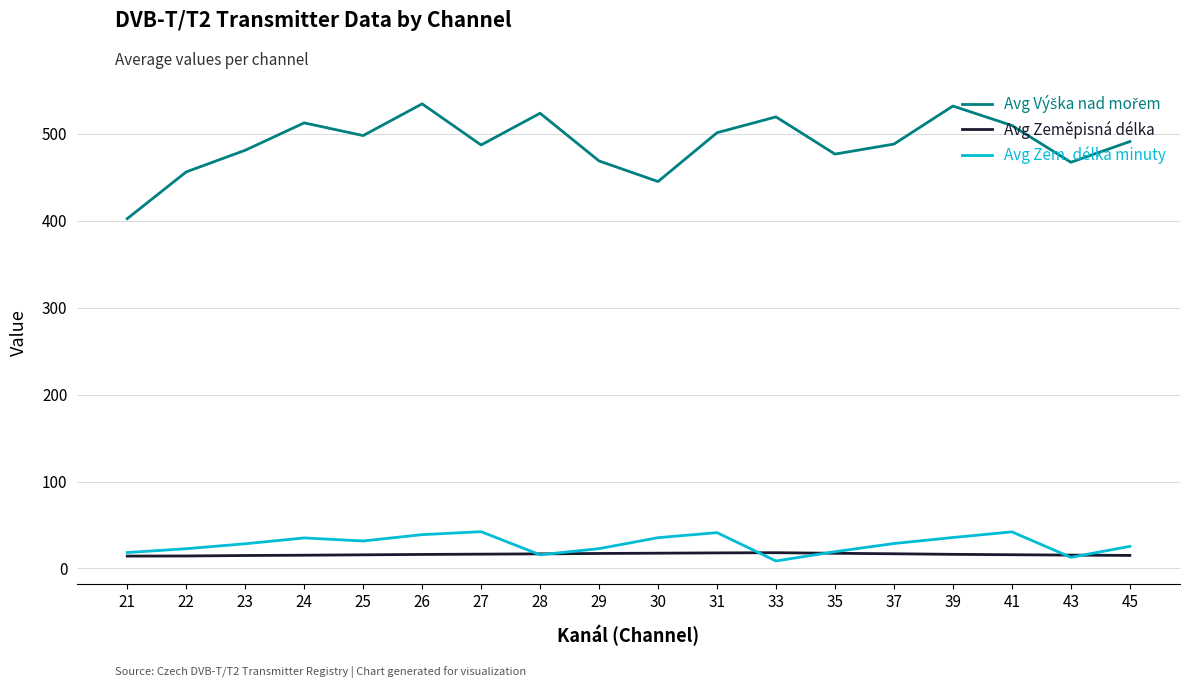

What is the total value across all series at 28?

556.3